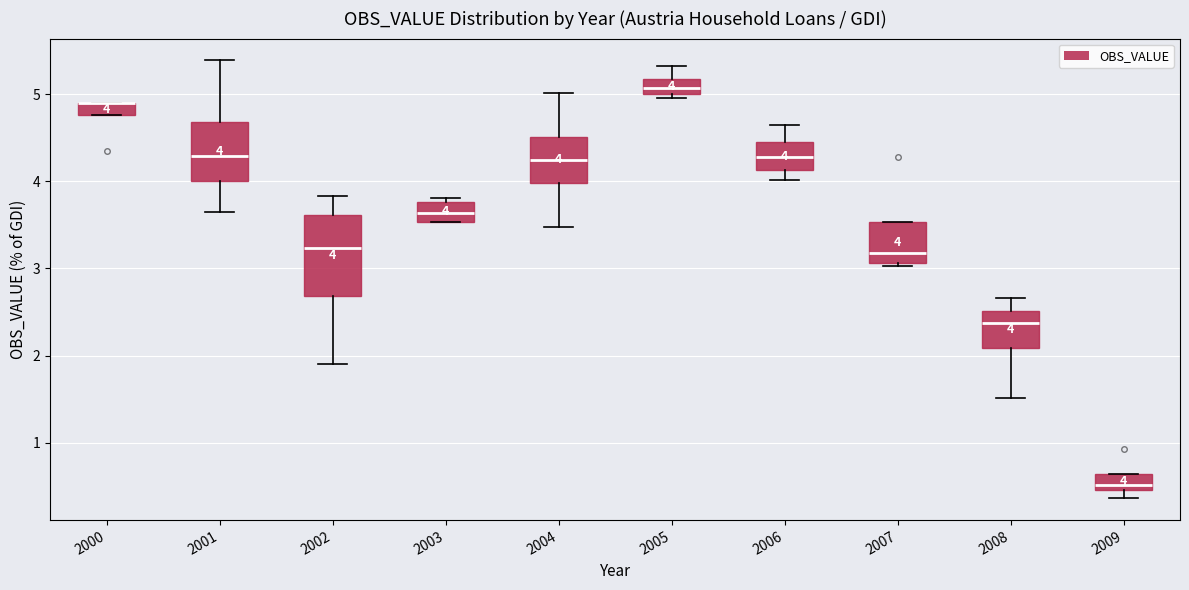

Which box is the tallest, from its lower edge to its upper edge?

2002